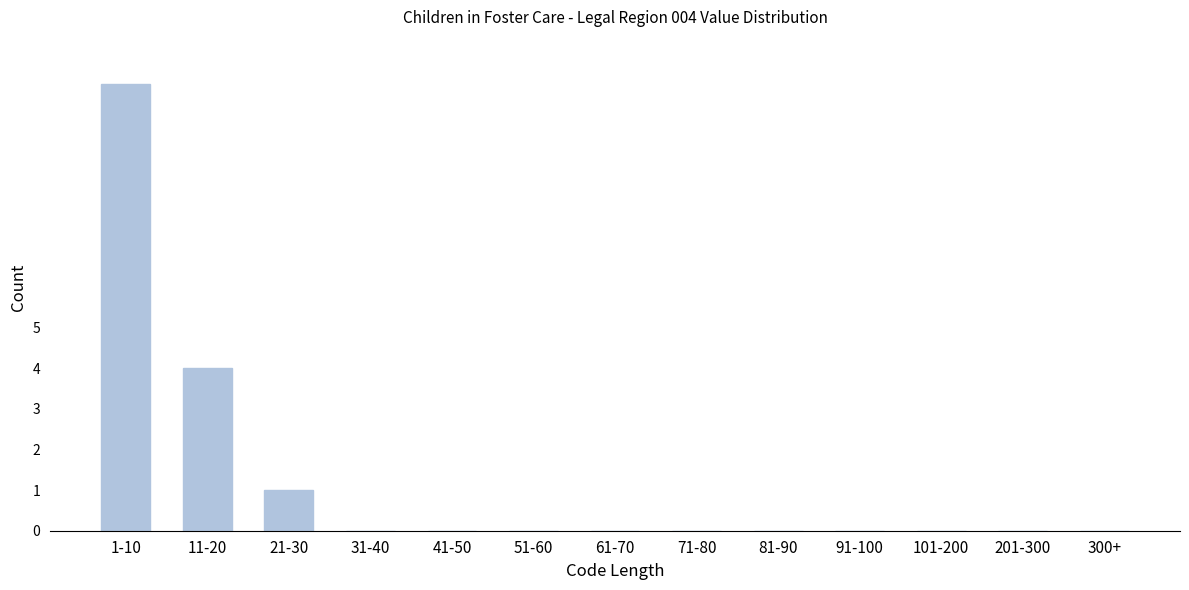

Reading left to right, transcribe all the data shown in this chart.

1-10=11	11-20=4	21-30=1	31-40=0	41-50=0	51-60=0	61-70=0	71-80=0	81-90=0	91-100=0	101-200=0	201-300=0	300+=0